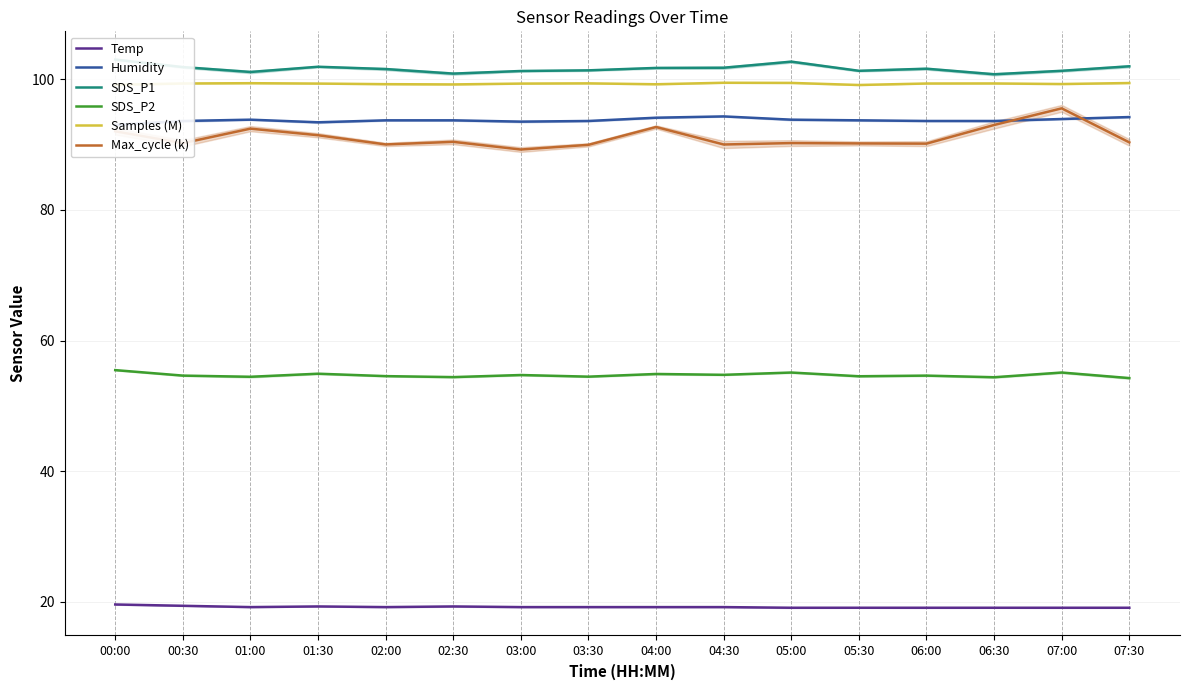

At how many categories does at least one series exceed 72?

16